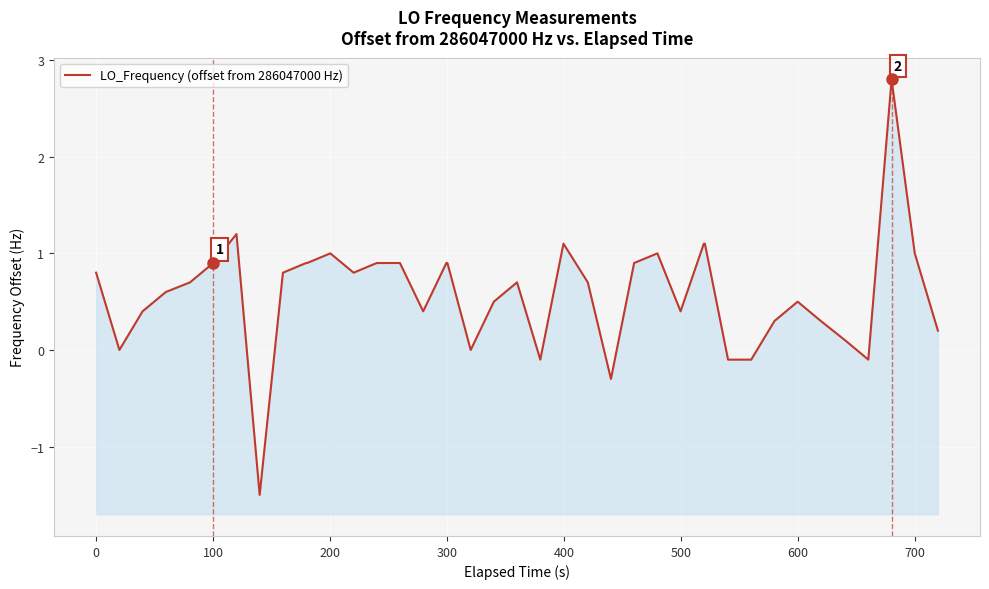

How many lines are shown in the chart?

1